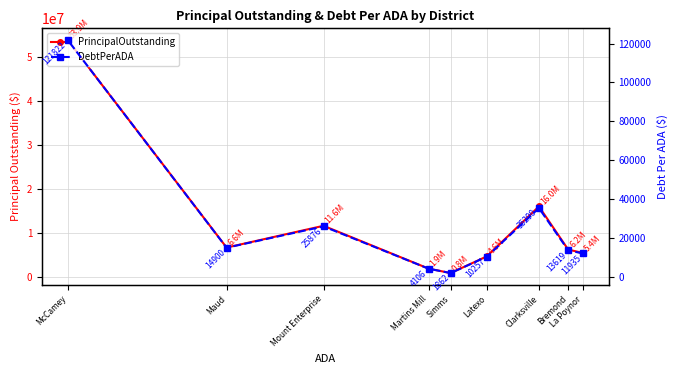

What position from the left is Simms?

5